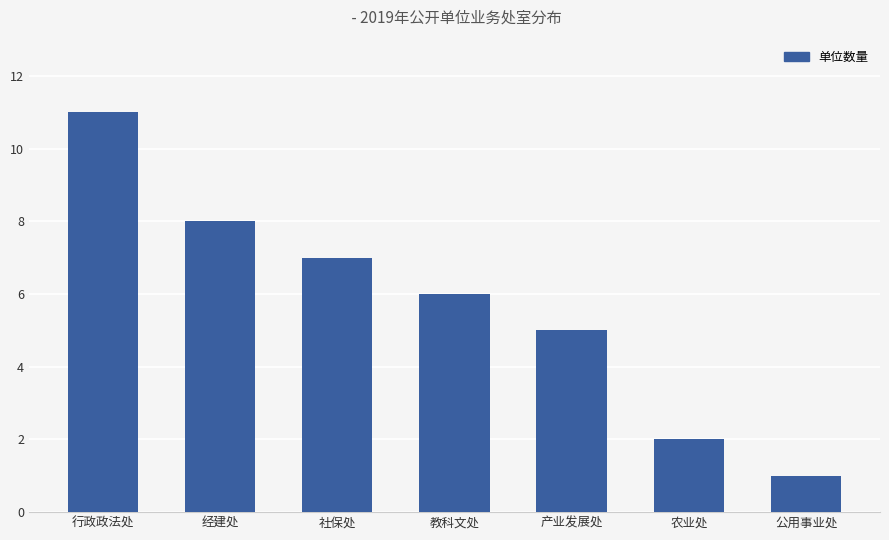

At which label does the data first exceed 6?

行政政法处